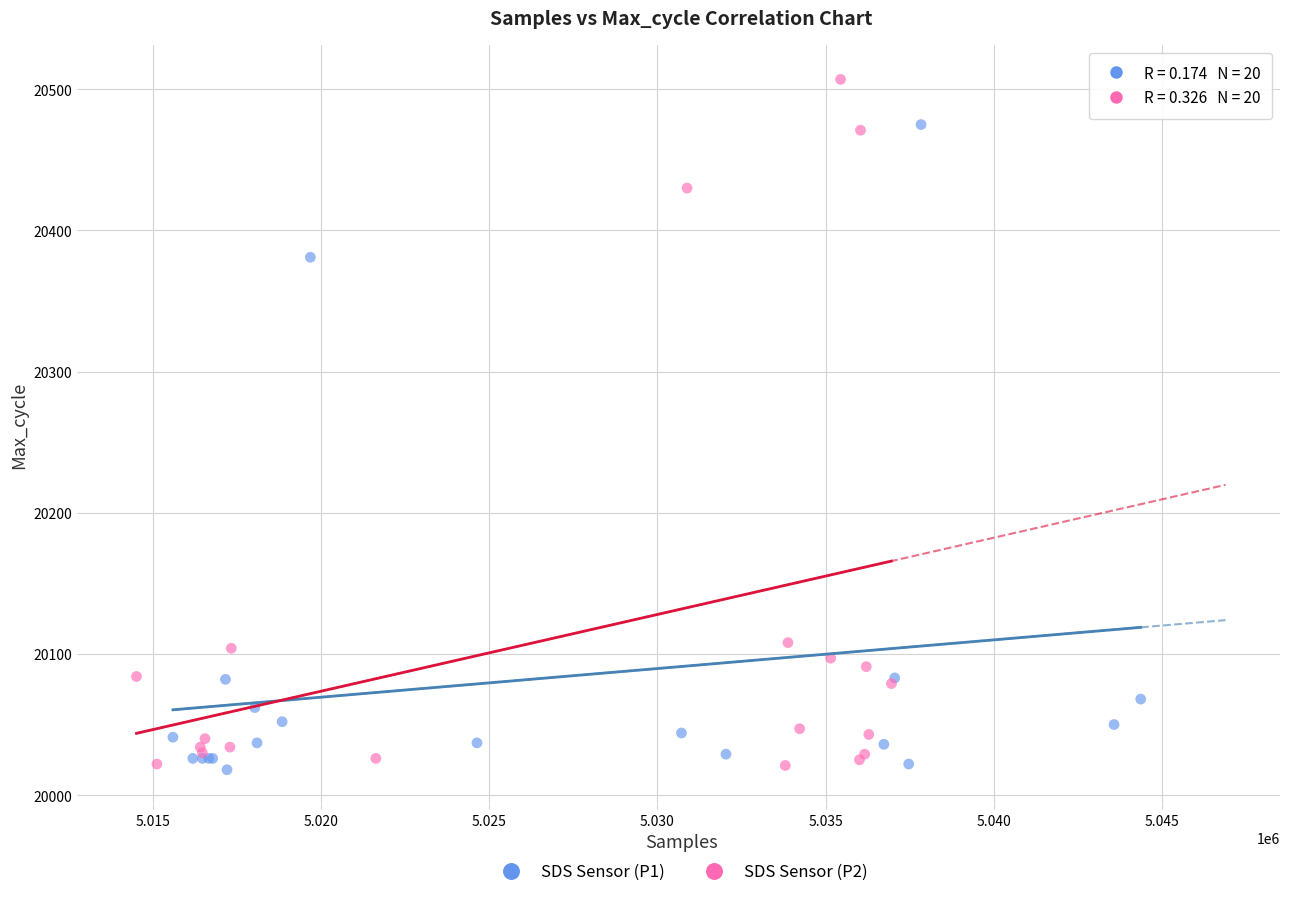

Which series has the widest spread of Y values?

SDS Sensor (P2)